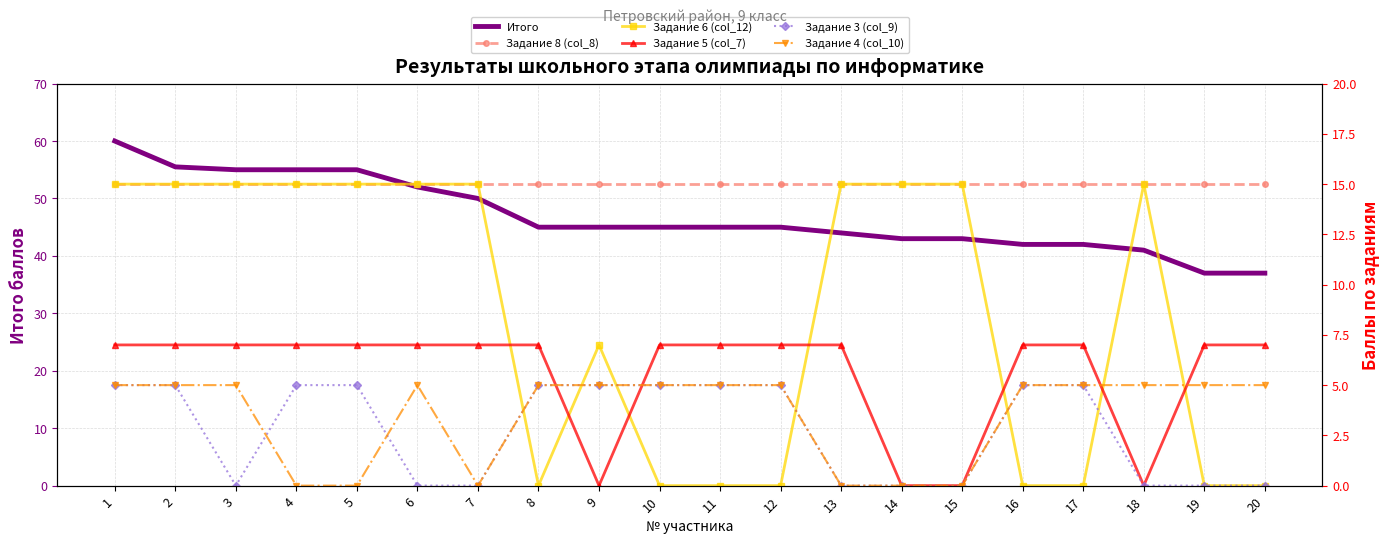

What is the minimum value for Итого?

37.0